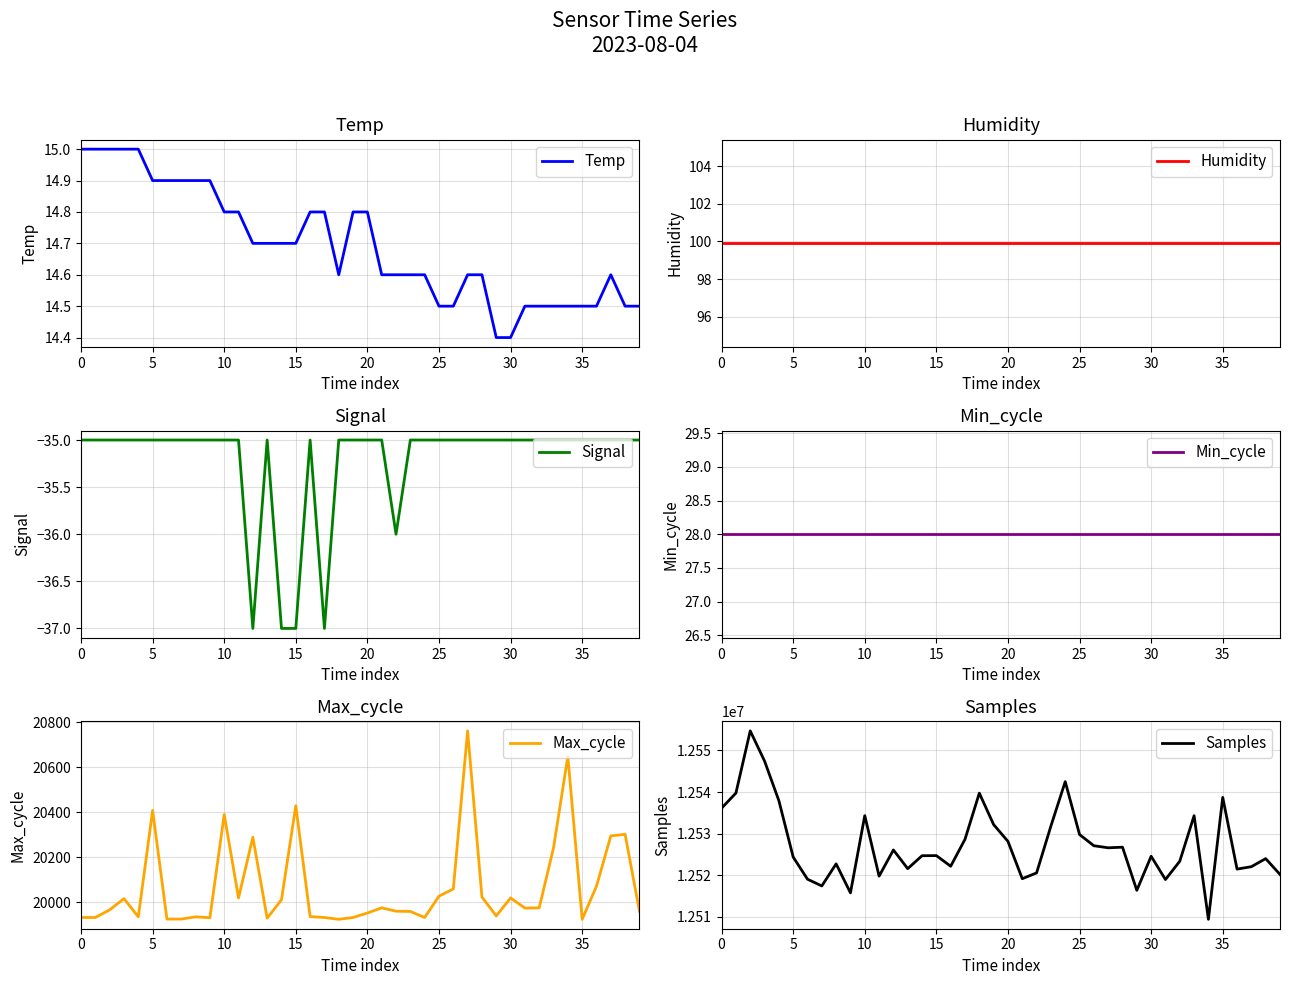

What is the average value of the Samples series?

12527364